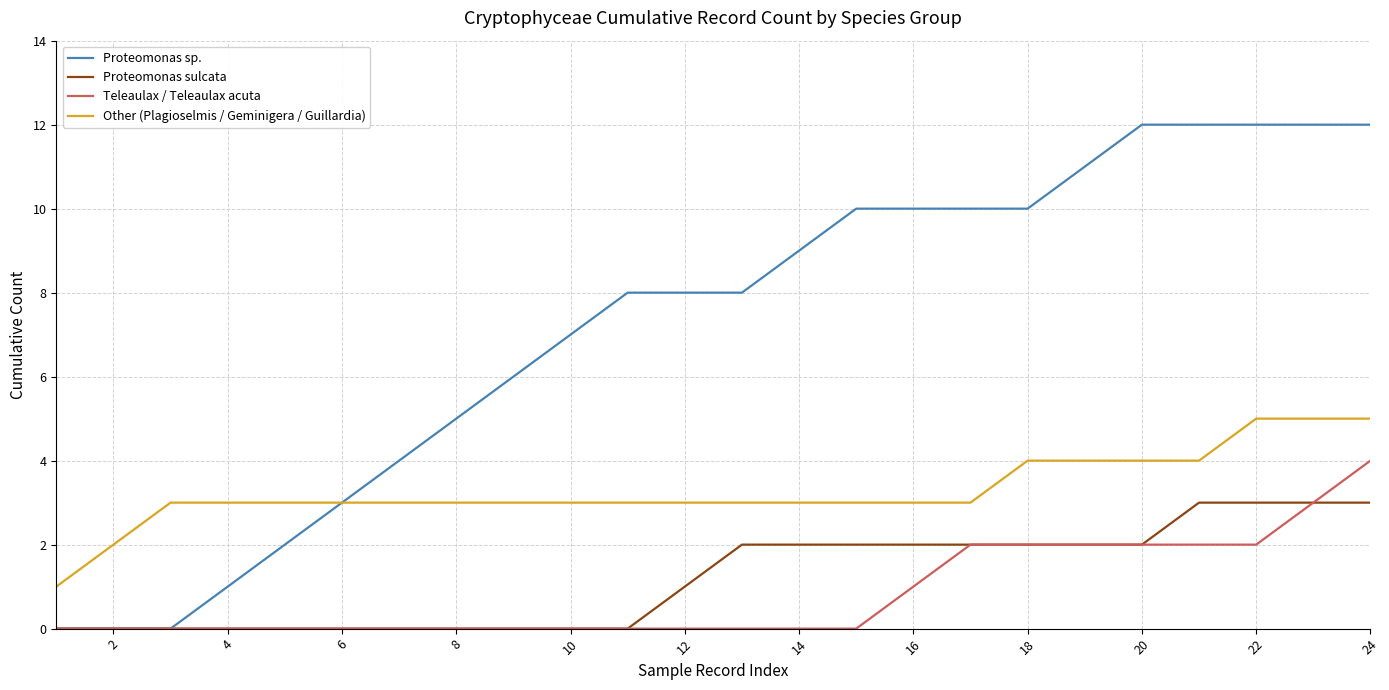

What is the maximum value for Proteomonas sulcata?

3